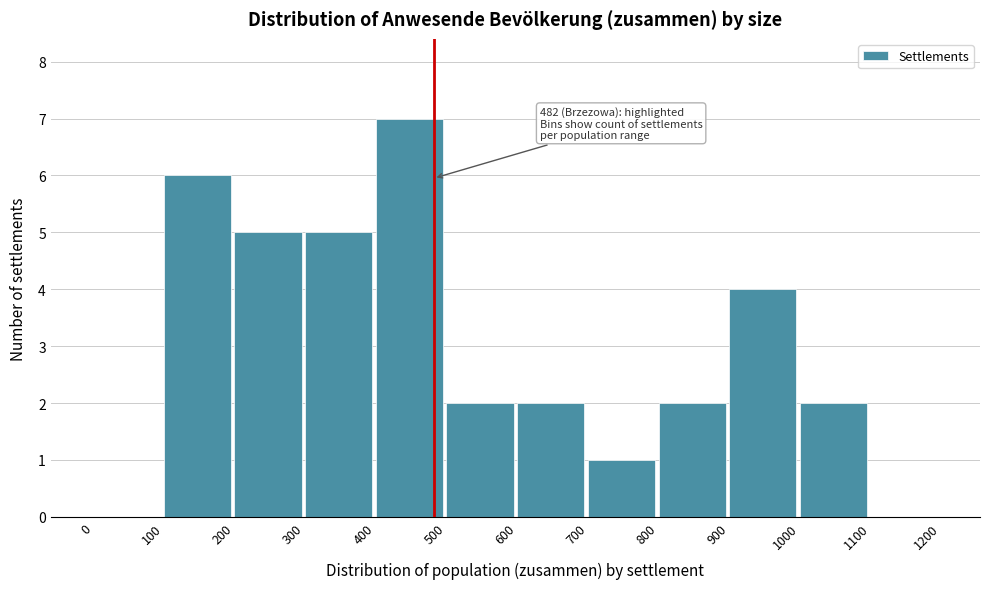

Over which range of the x-axis is the bar tallest?

400 to 500